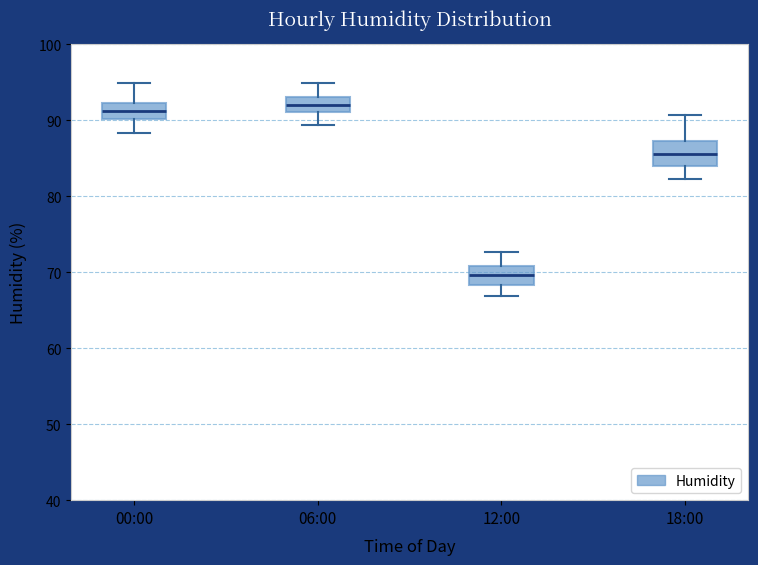

Reading left to right, transcribe this box plot: for each box, give where its median line is, the range the box spans, and where its two whiskers end, as read against the y-axis. The values are not printed on the chart, so give them approximately, as read against the axis.

00:00: median 91, box 90 to 92, whiskers 88 to 95
06:00: median 92, box 91 to 93, whiskers 89 to 95
12:00: median 70, box 68 to 71, whiskers 67 to 73
18:00: median 86, box 84 to 87, whiskers 82 to 91